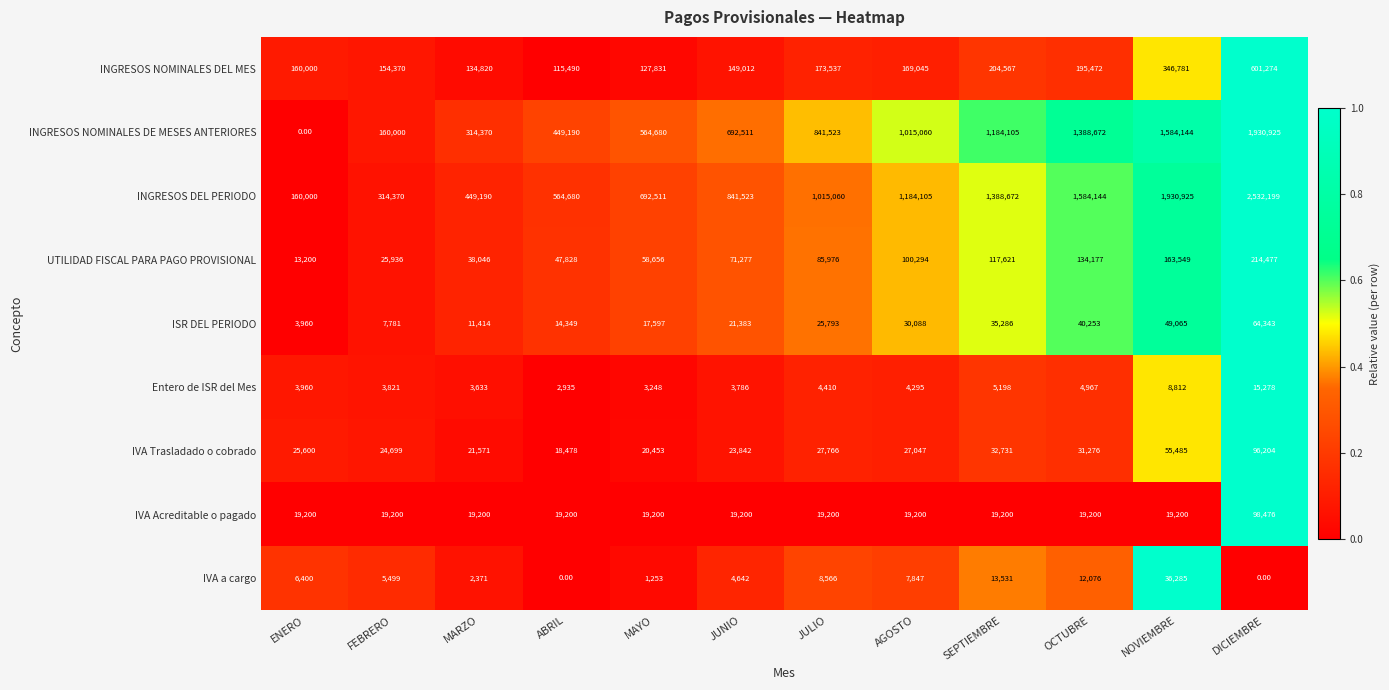

What is the average value of the ISR DEL PERIODO series?

26776